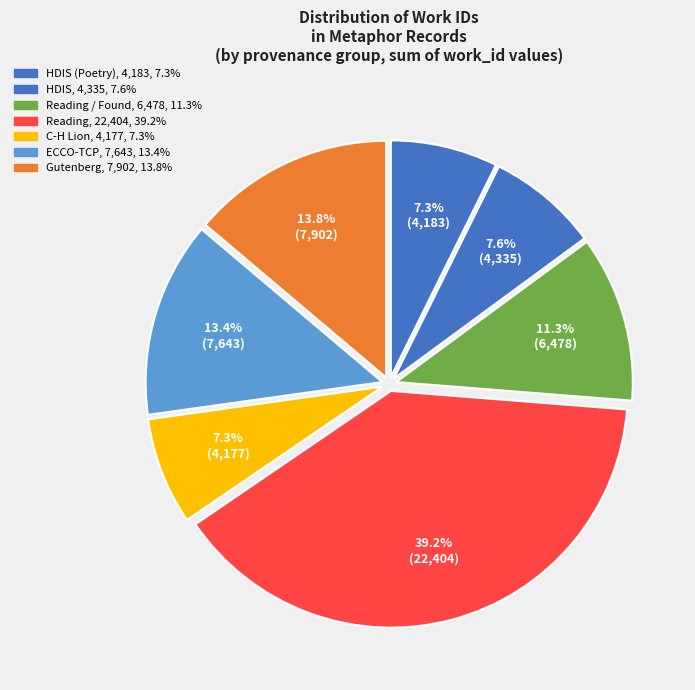

Is there a majority slice in this chart?

No